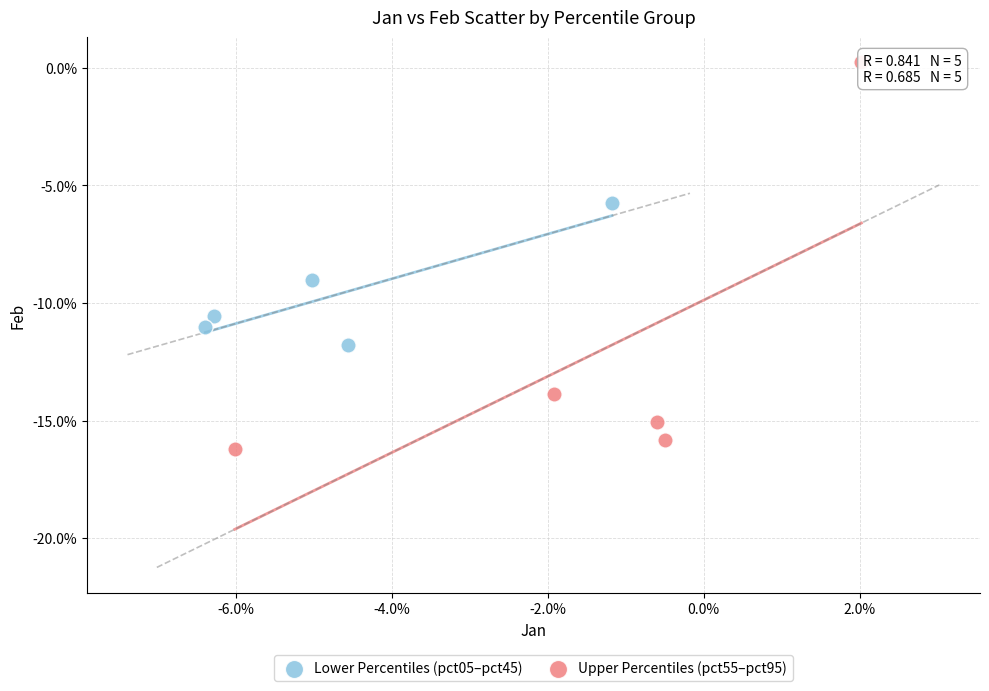

Which series has the largest Y range (max minus min)?

Upper Percentiles (pct55–pct95)